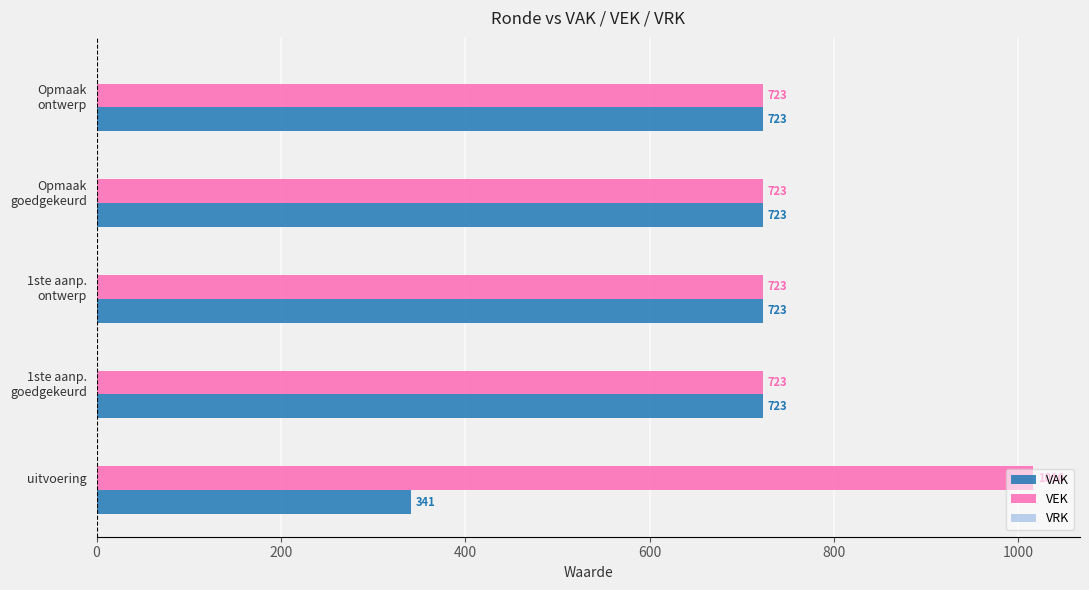

What is the spread (max minus min) of values at uitvoering?

675